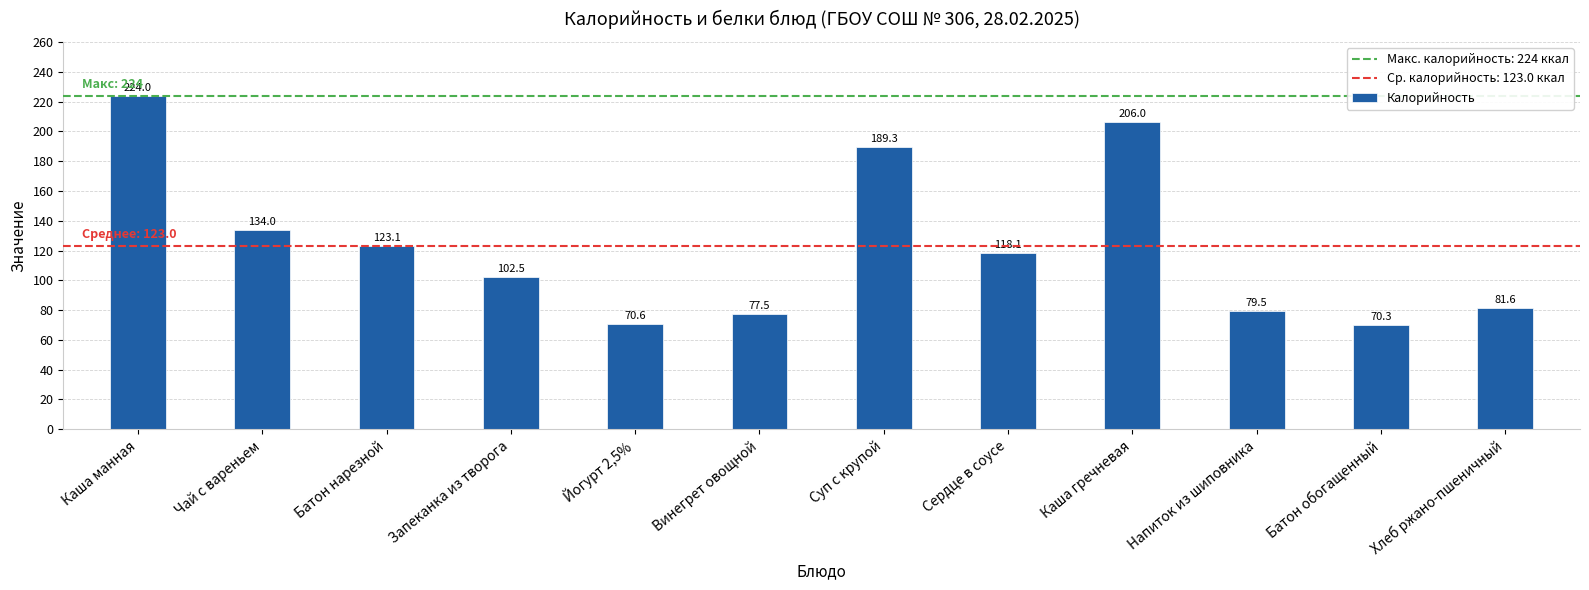

How many categories are shown in the chart?

12